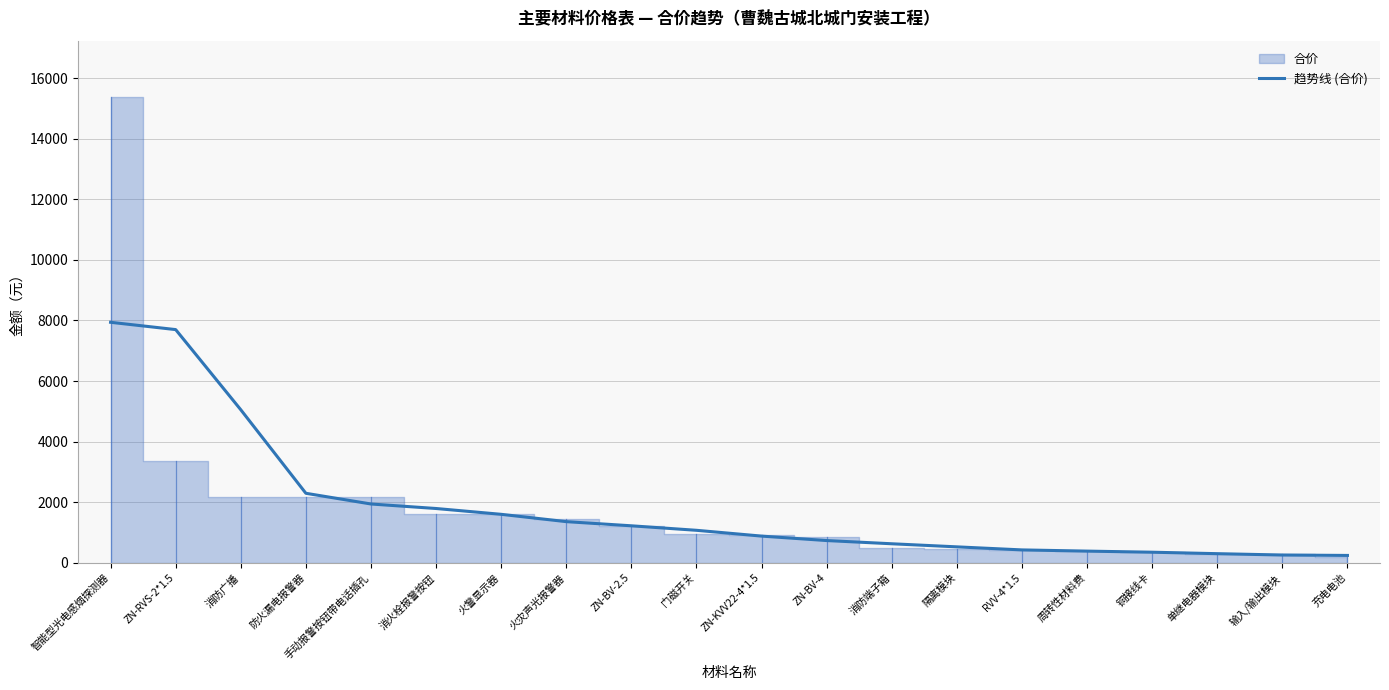

What is the value of the 10th point from the left?

1072.6